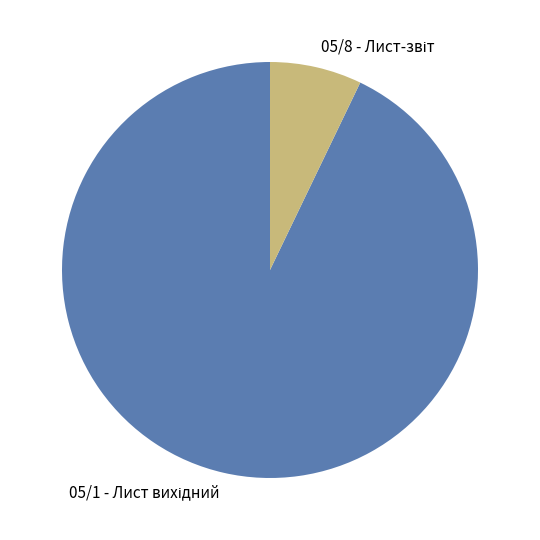

Is there any slice that represents more than half of the pie?

Yes